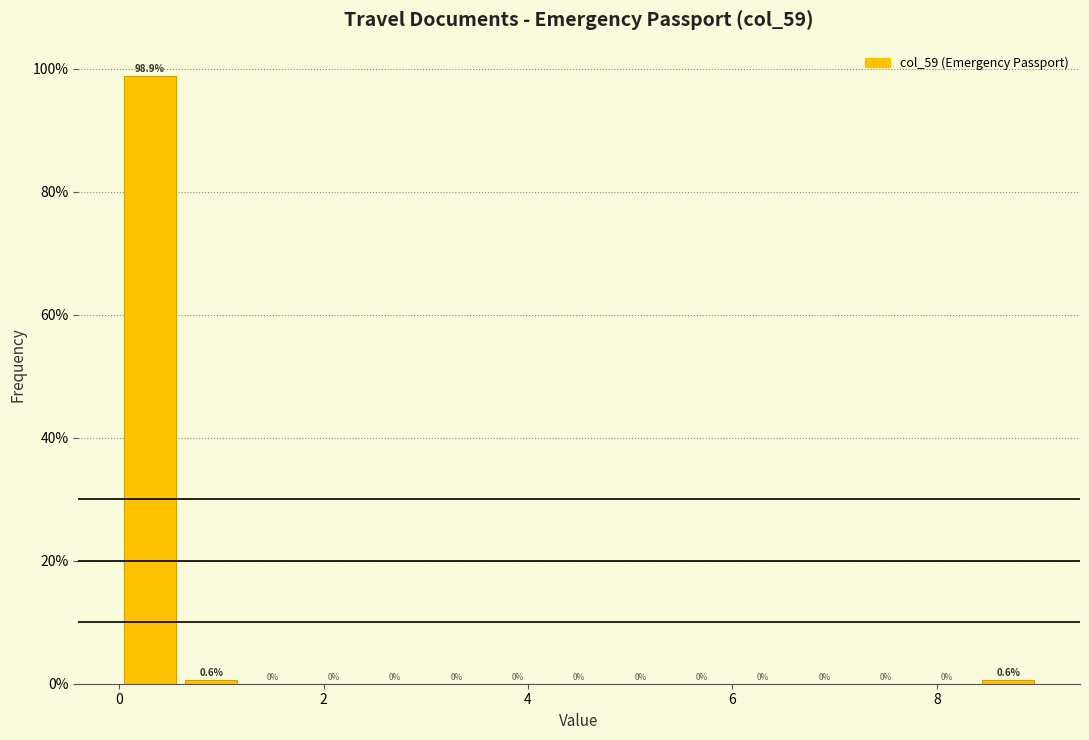

Around what value on the x-axis is the tallest bar? Give the approximate position of its centre, as read against the axis.

0.4